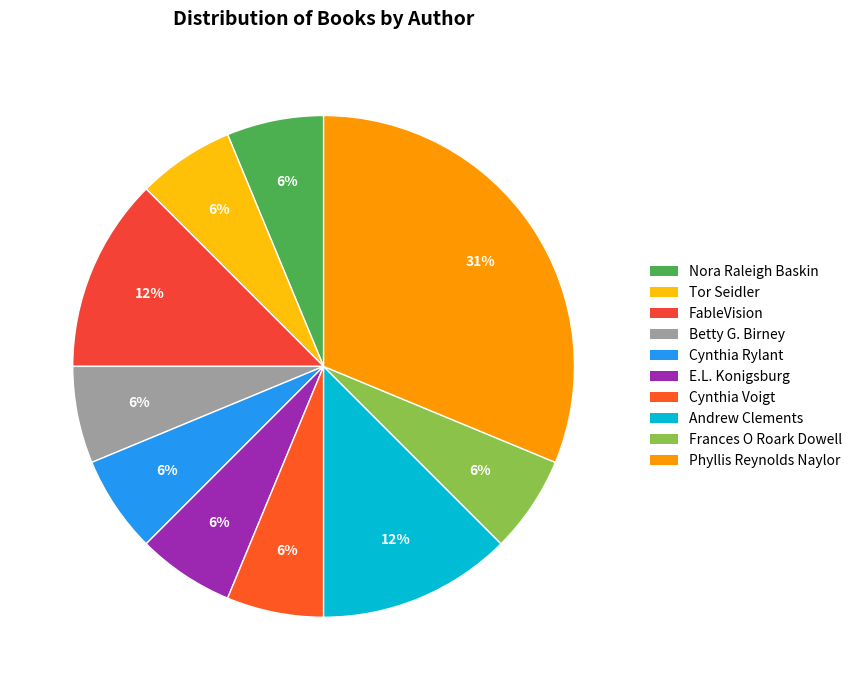

How many segments does this pie chart have?

10